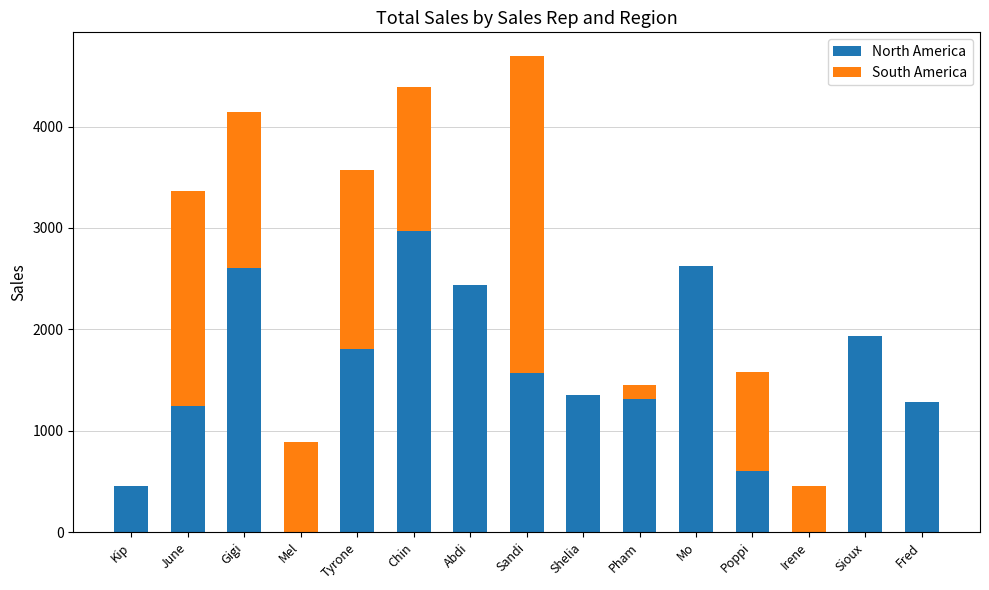

At which category is the sum across all series the highest?

Sandi